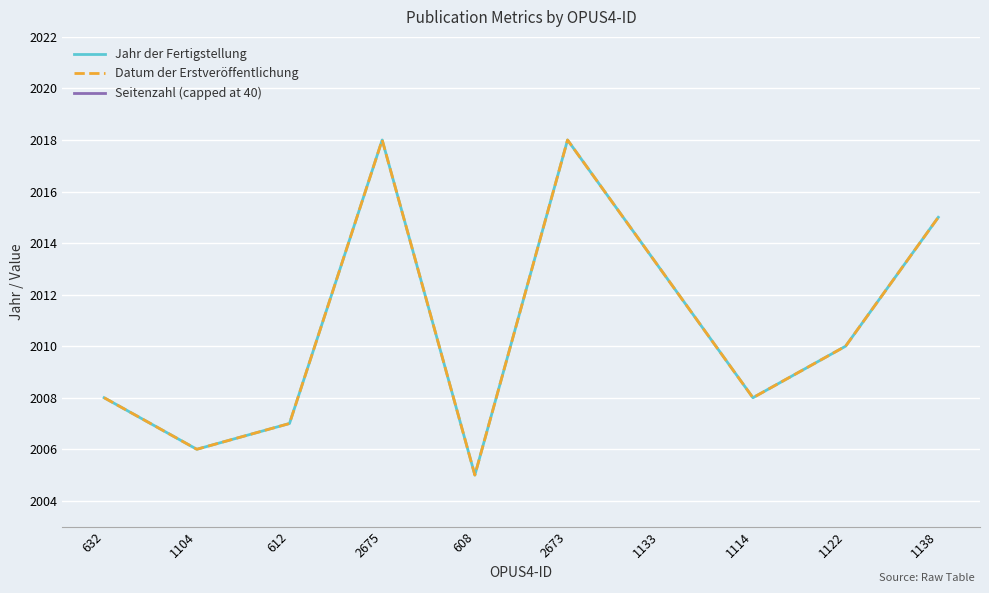

Rank the series at 2675 from lowest to highest value.

Seitenzahl (capped at 40), Jahr der Fertigstellung, Datum der Erstveröffentlichung